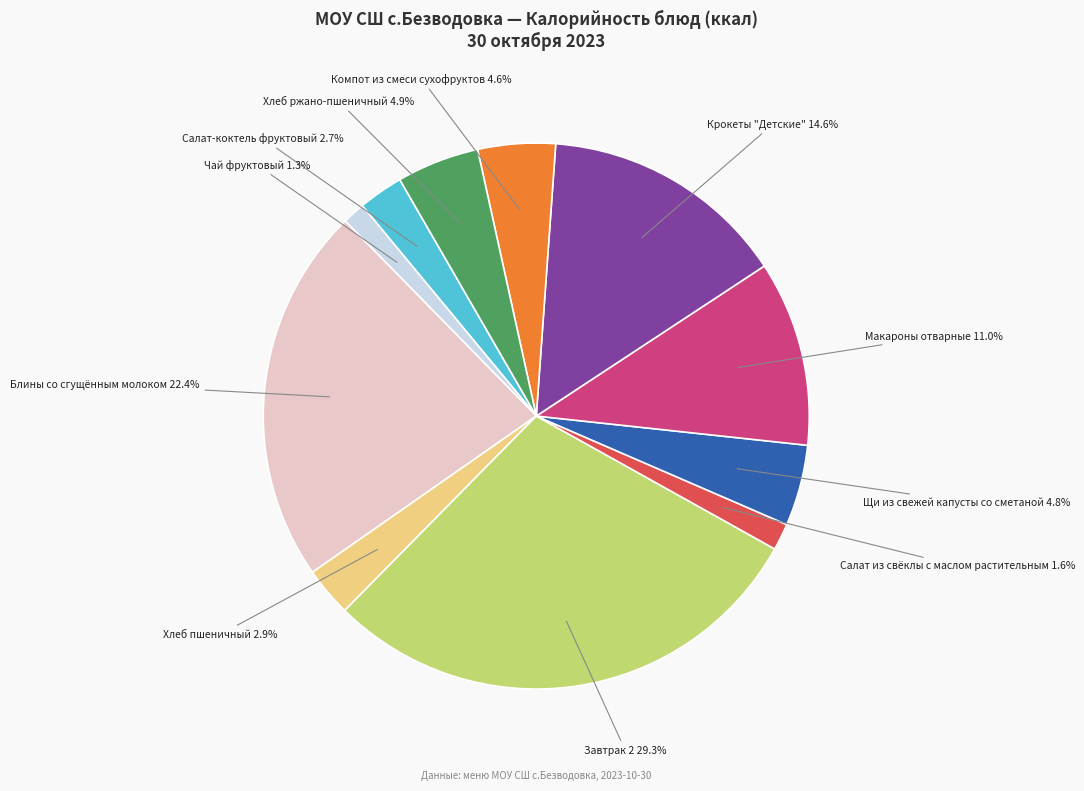

What is the largest slice in the pie chart?

Завтрак 2